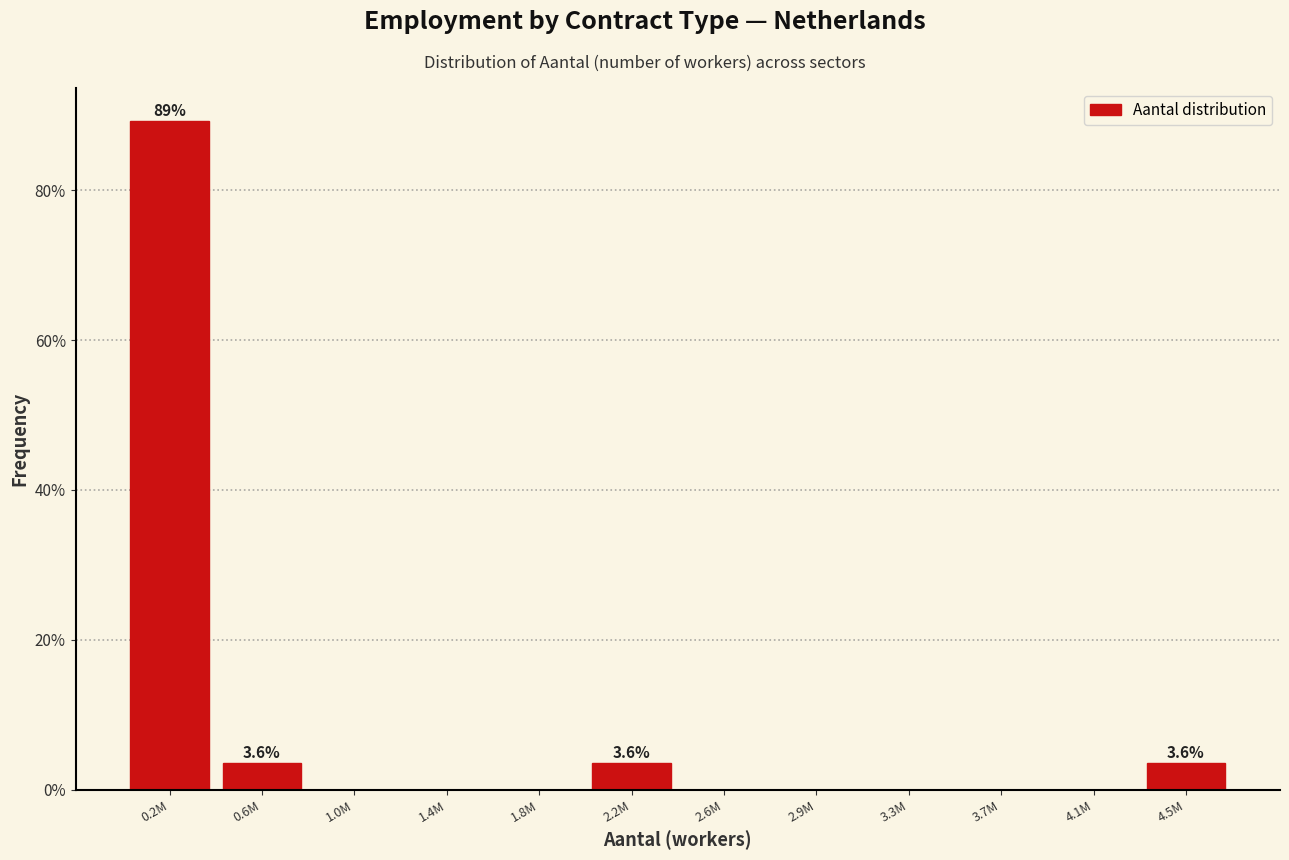

Reading left to right, transcribe all the data shown in this chart.

0.2M=89.2	0.6M=3.6	1.0M=0.0	1.4M=0.0	1.8M=0.0	2.2M=3.6	2.6M=0.0	2.9M=0.0	3.3M=0.0	3.7M=0.0	4.1M=0.0	4.5M=3.6